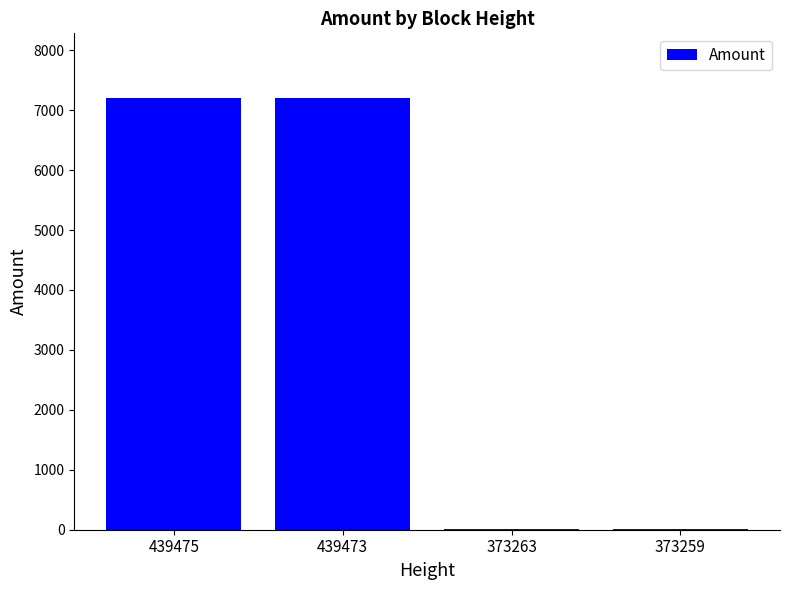

Which has a higher value, 373263 or 439475?

439475